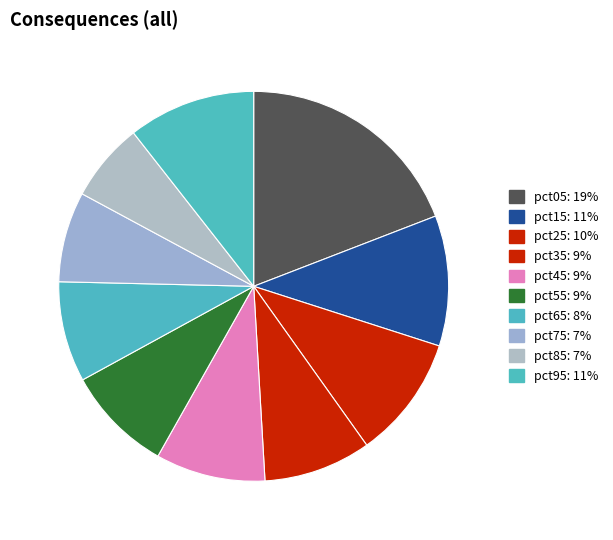

What percentage is NOT represented by pct15?

89.2%